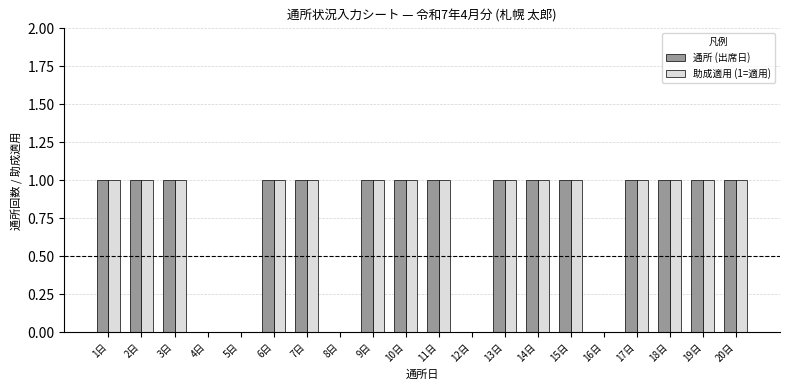

What is the highest value of the 通所 (出席日) series?

1